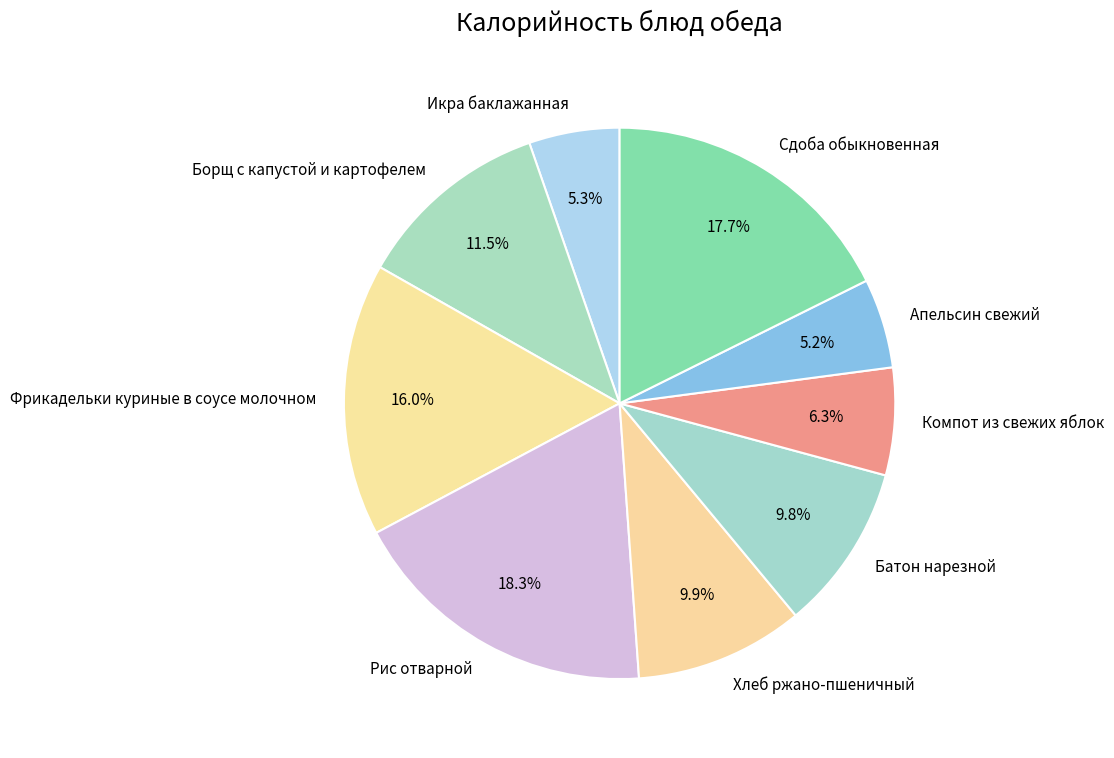

How much of the chart is everything except Фрикадельки куриные в соусе молочном?

84.0%